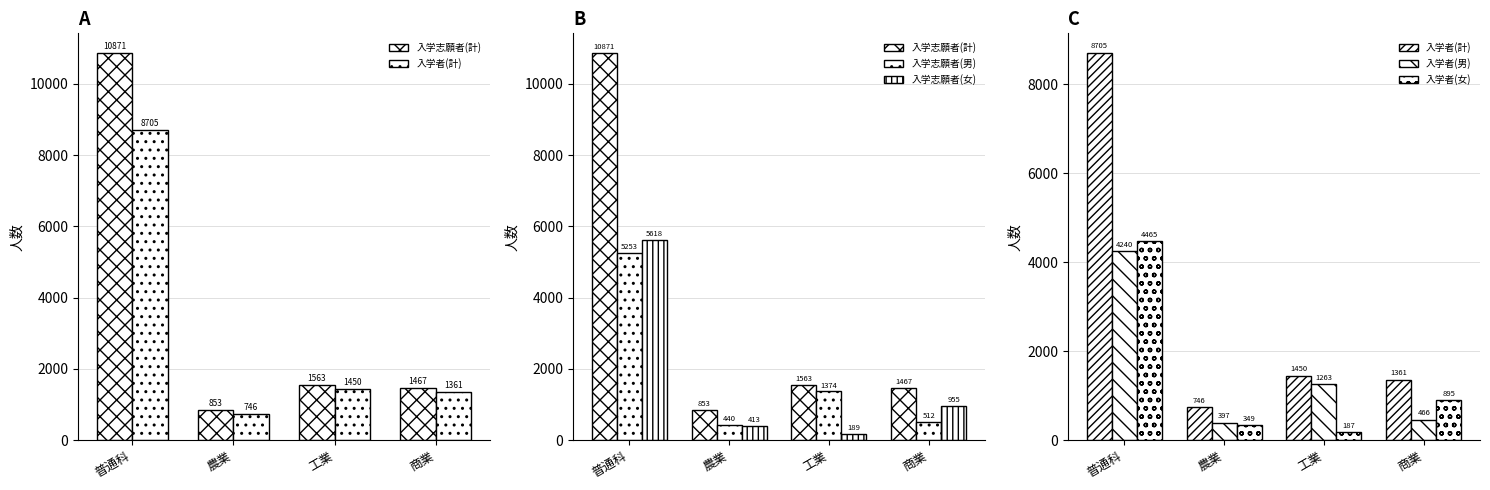

True or false: 入学者(女) has a value of 332 at 工業.

False